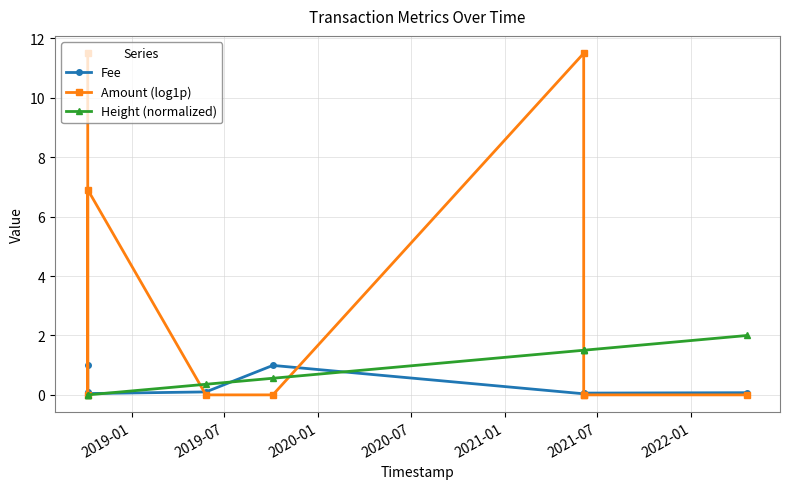

How many times do Fee and Amount (log1p) cross each other?

5